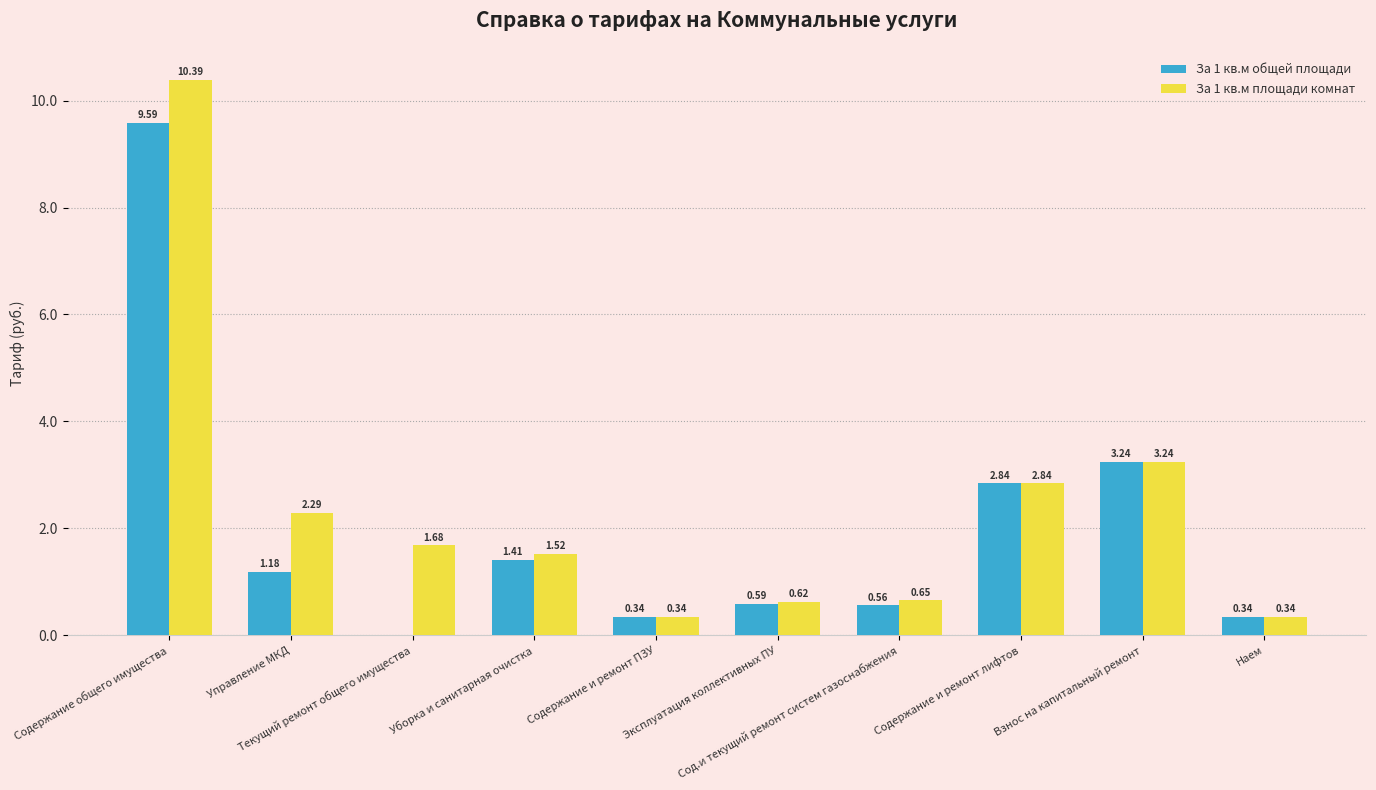

Which series has the largest total across all categories?

За 1 кв.м площади комнат